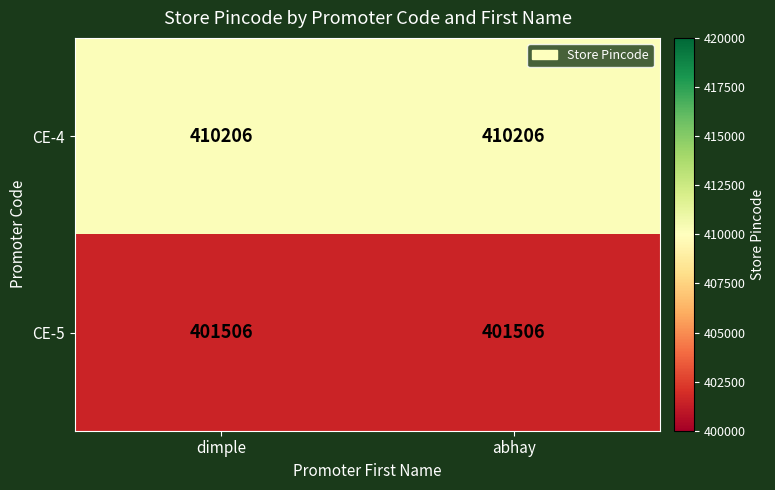

At how many categories does at least one series exceed 410162?

2